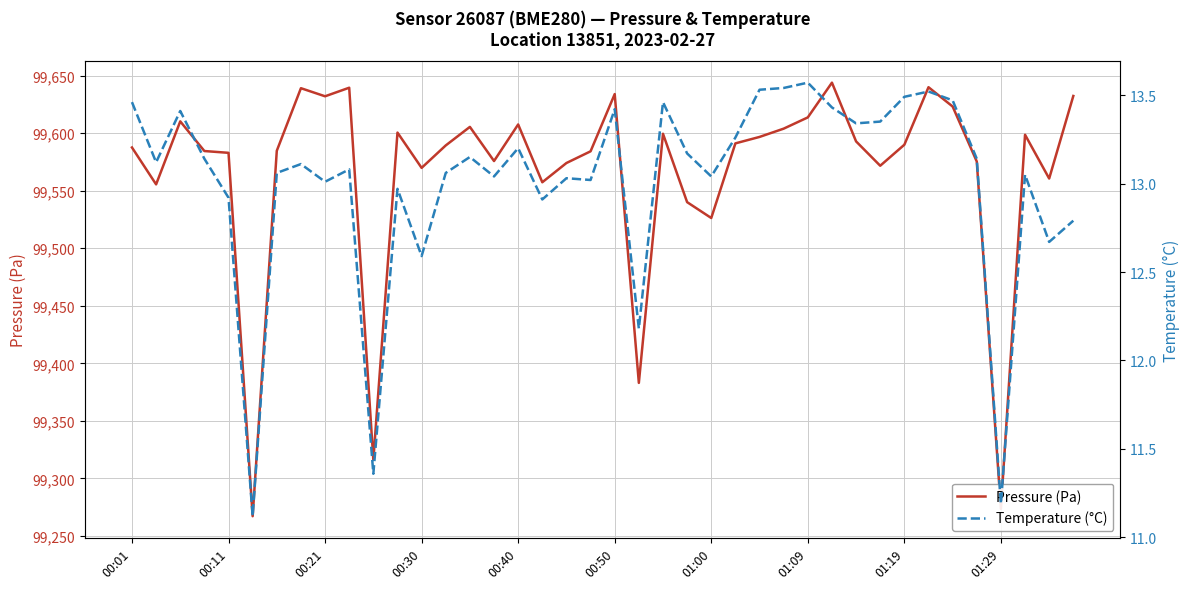

Which series has the widest spread of values?

Pressure (Pa)